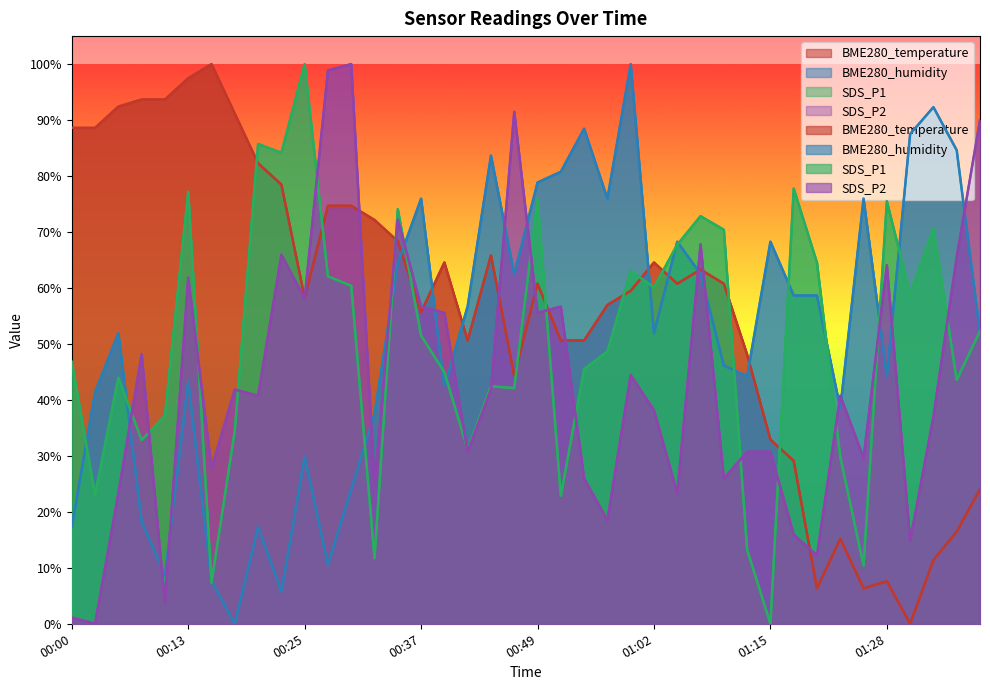

How many lines are shown in the chart?

4